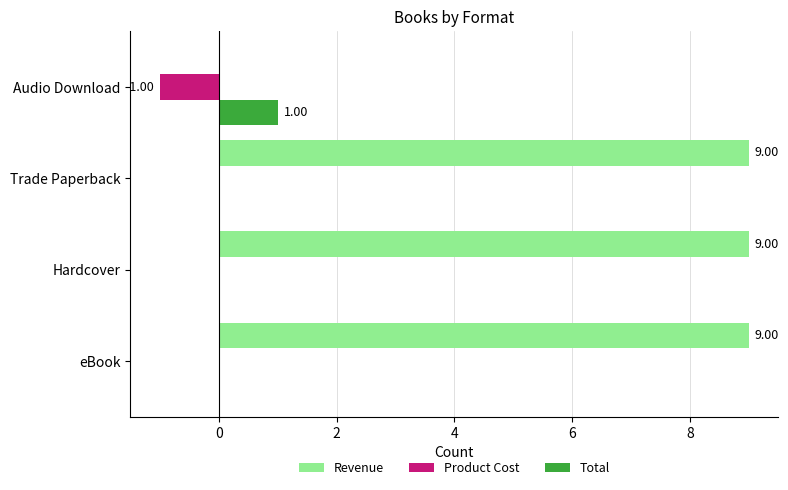

Count the Total values in the range 0 to 1.

4